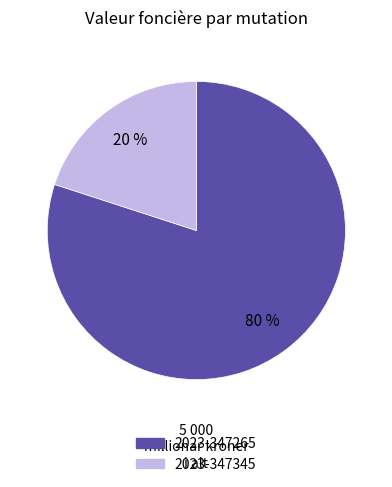

To the nearest percent, what is the average slice percentage?

50%